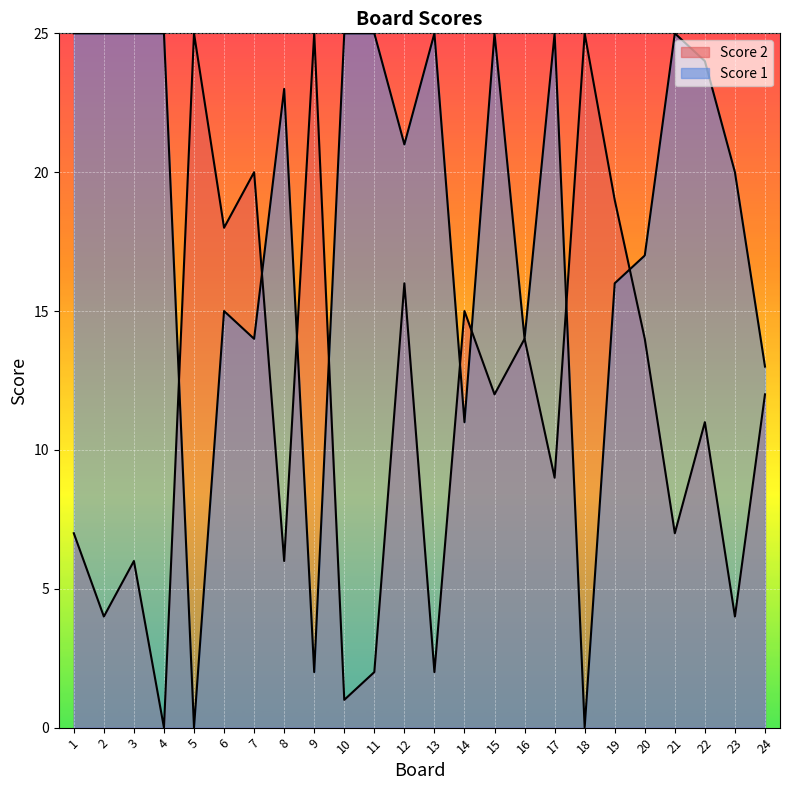

What is the difference between the second highest and second lowest values in the Score 1 series?

25